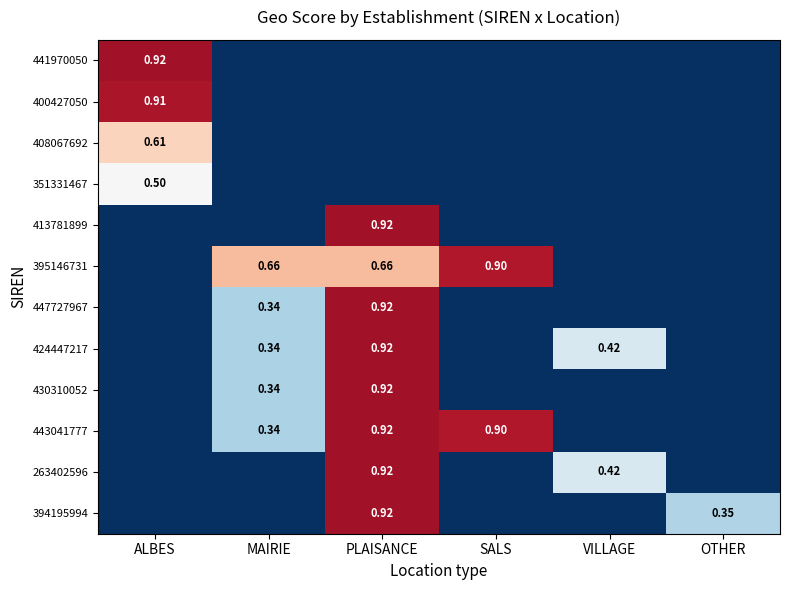

What is the average value of the 395146731 series?

0.4